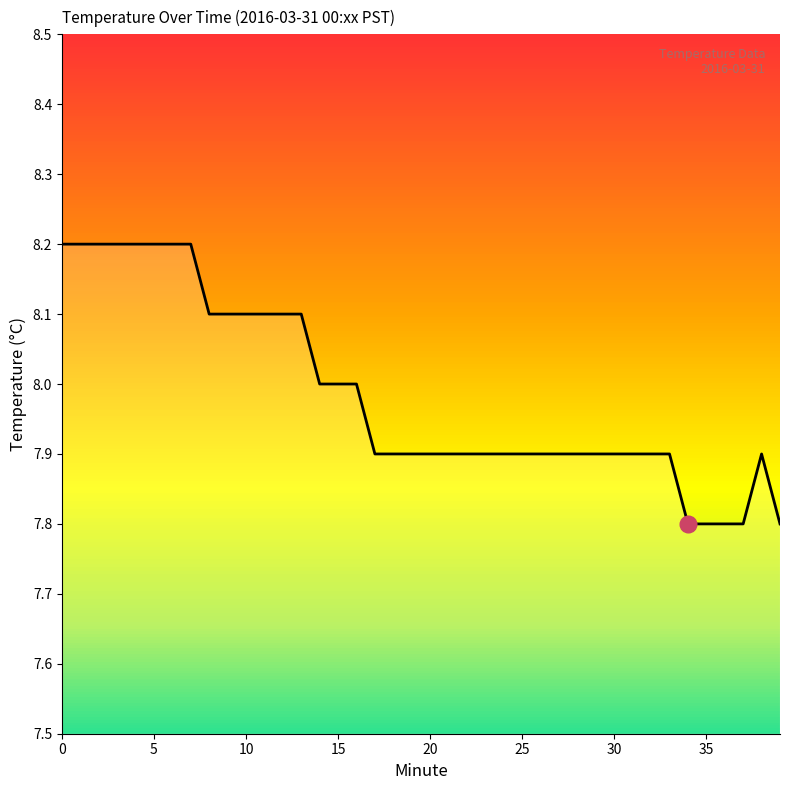

What is the difference between the maximum and minimum values?

0.4